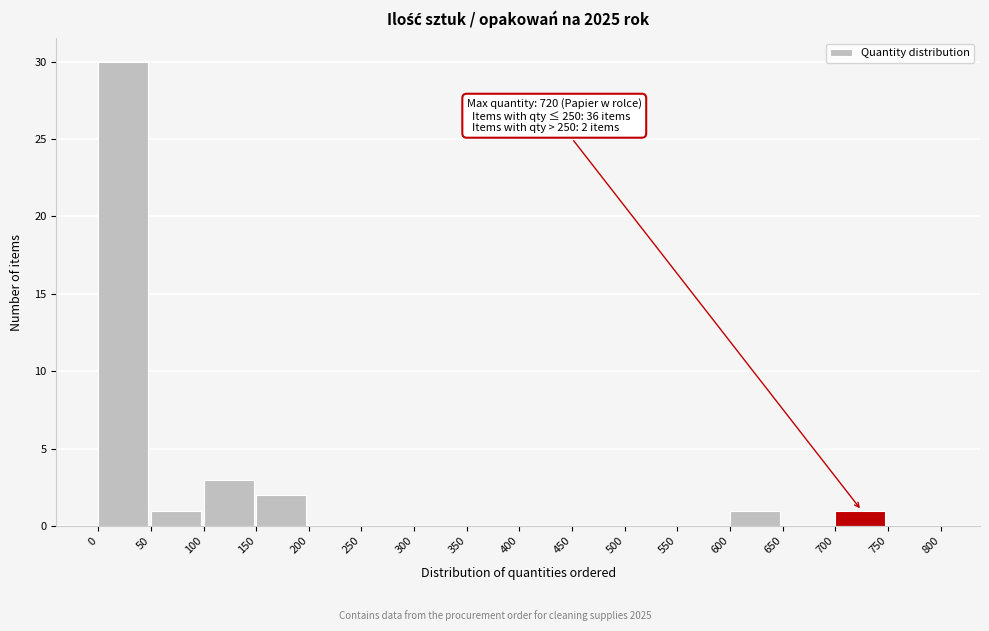

Which range on the x-axis has the tallest bar?

0 to 50